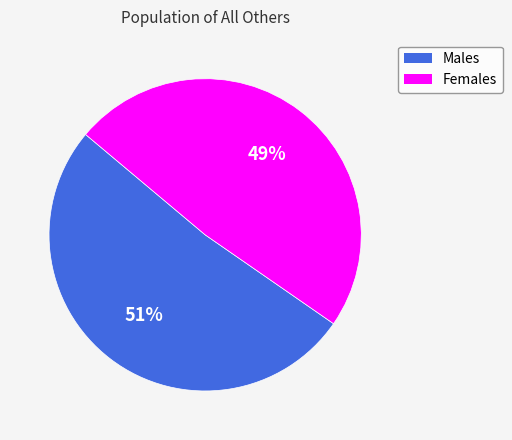

To the nearest percent, what is the average slice percentage?

50%